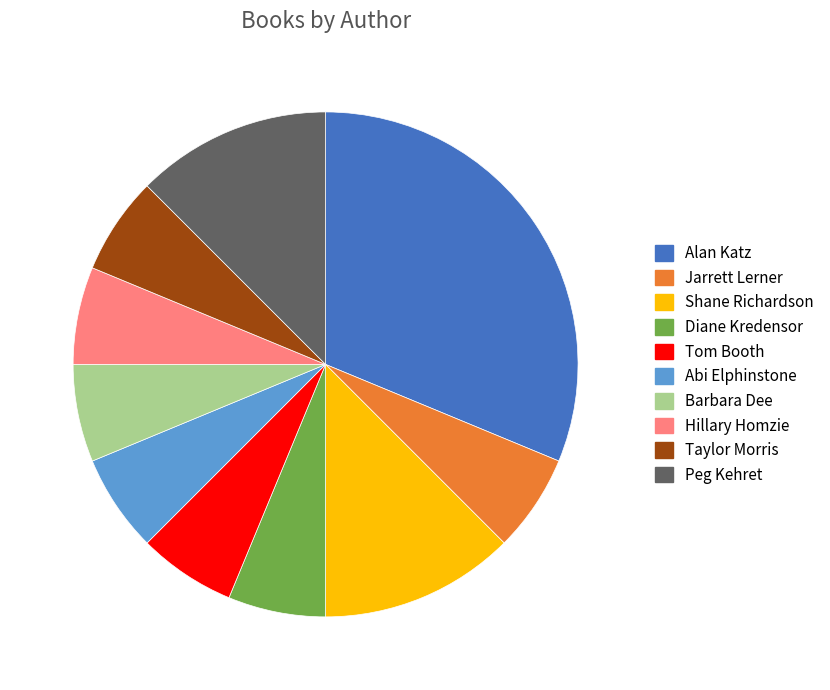

Combined, do Barbara Dee and Peg Kehret account for over 50%?

No